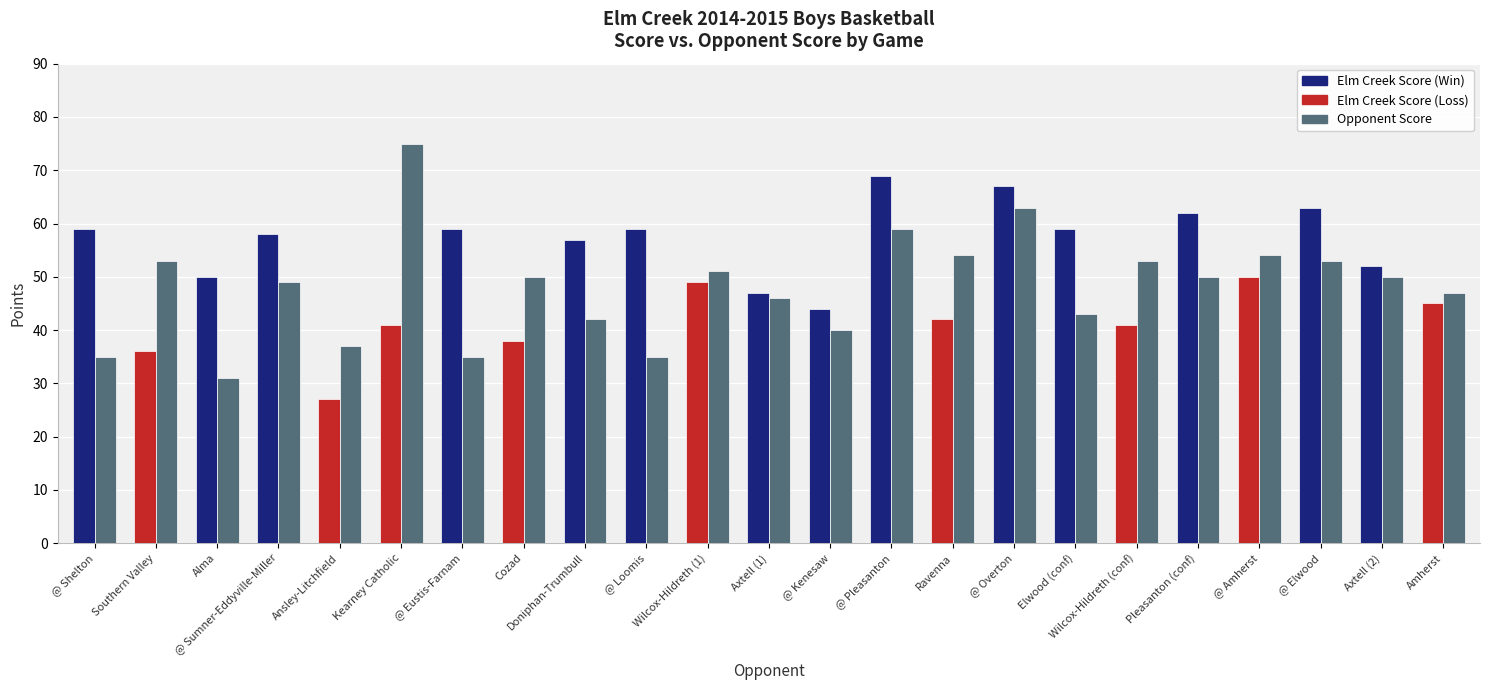

What is the total value across all series at Alma?

81